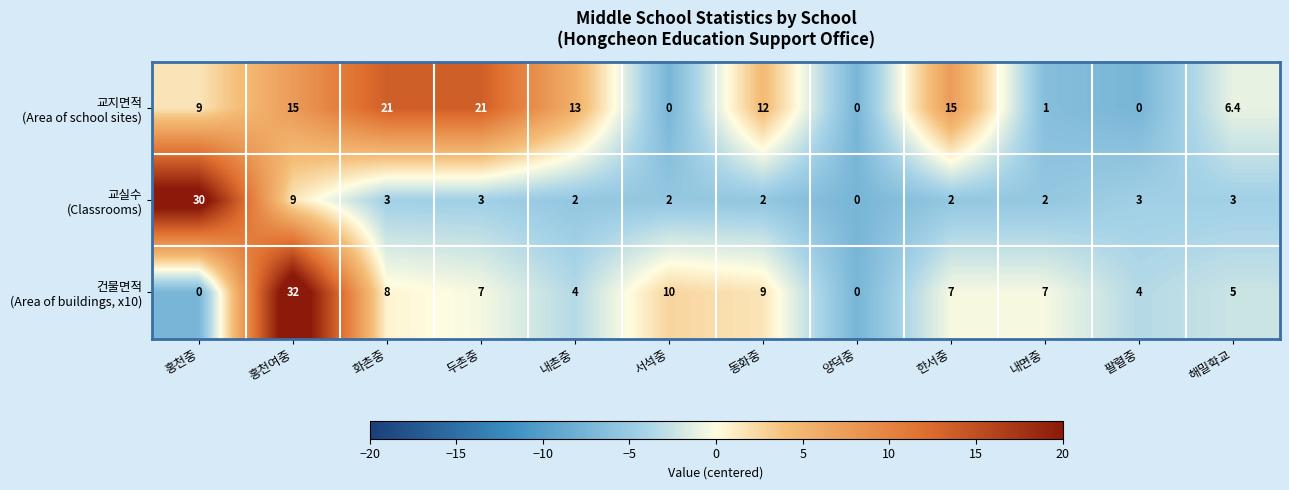

What is the maximum value shown in the chart?

32.0